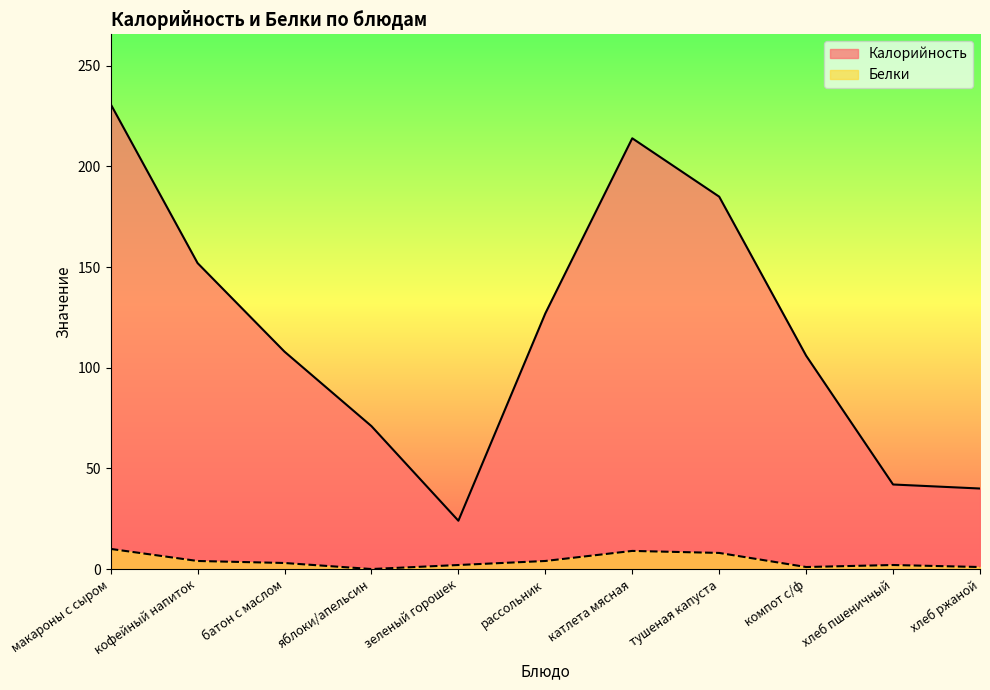

True or false: Калорийность and Белки cross at least once.

False